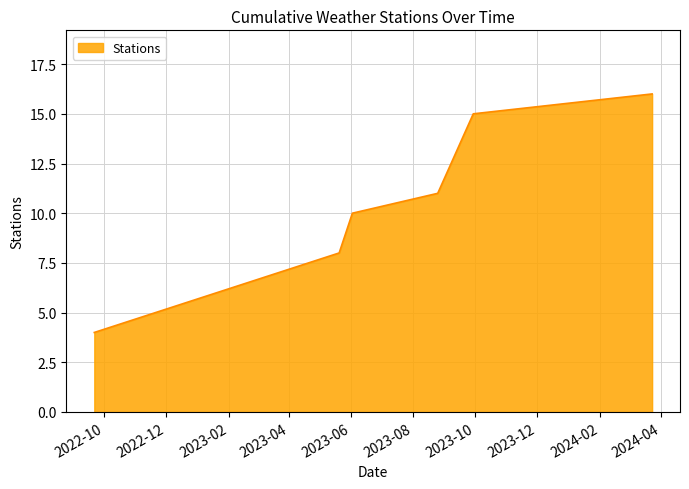

How many lines are shown in the chart?

1